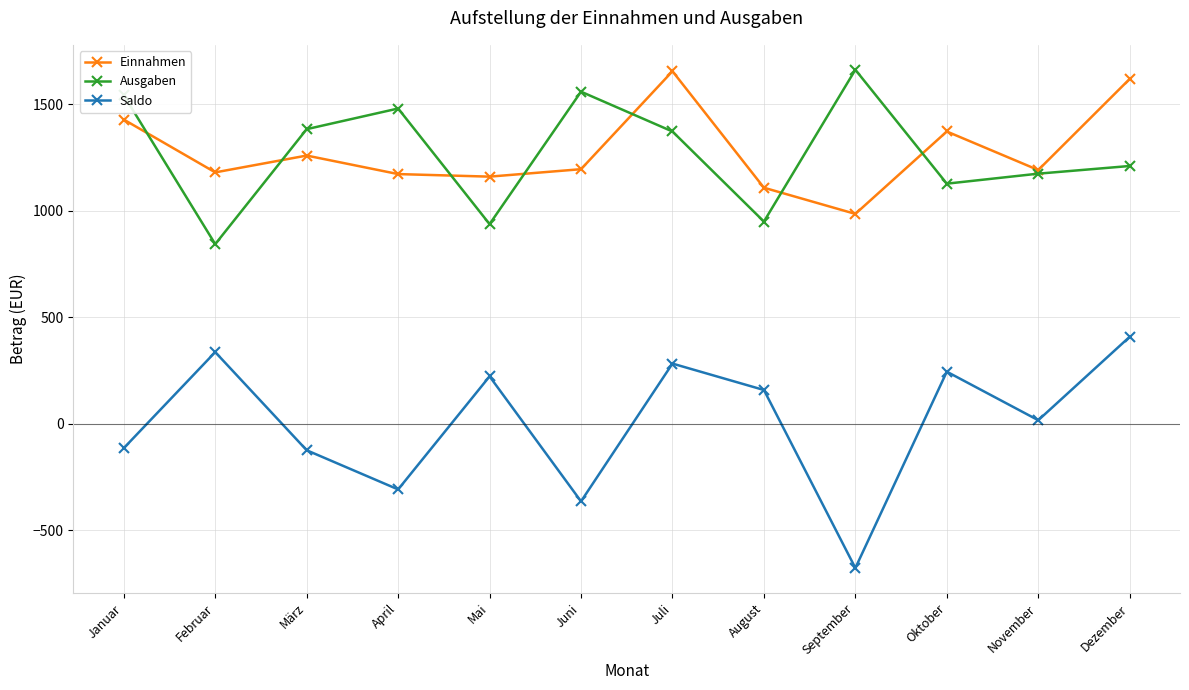

What is the total value across all series at Oktober?

2746